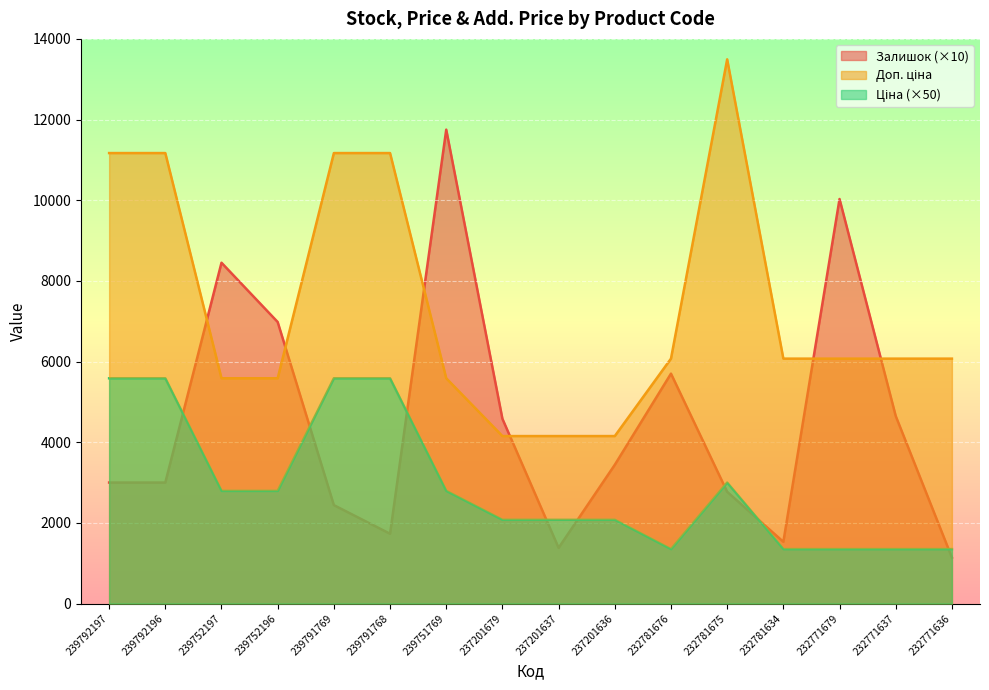

Which series has the largest total across all categories?

Доп. ціна